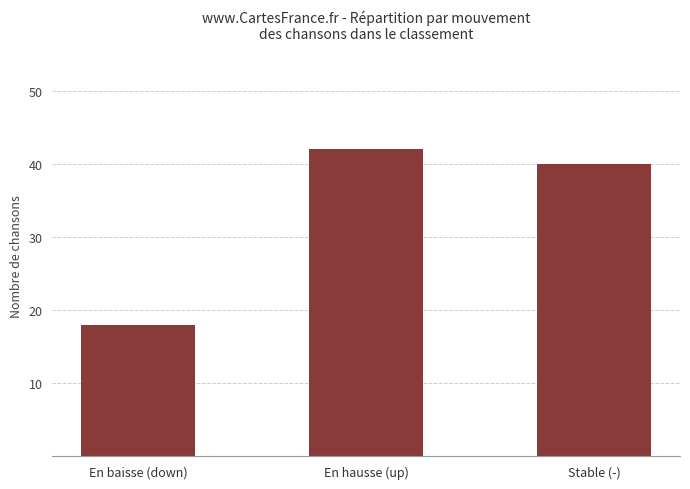

What is the sum of all values?

100